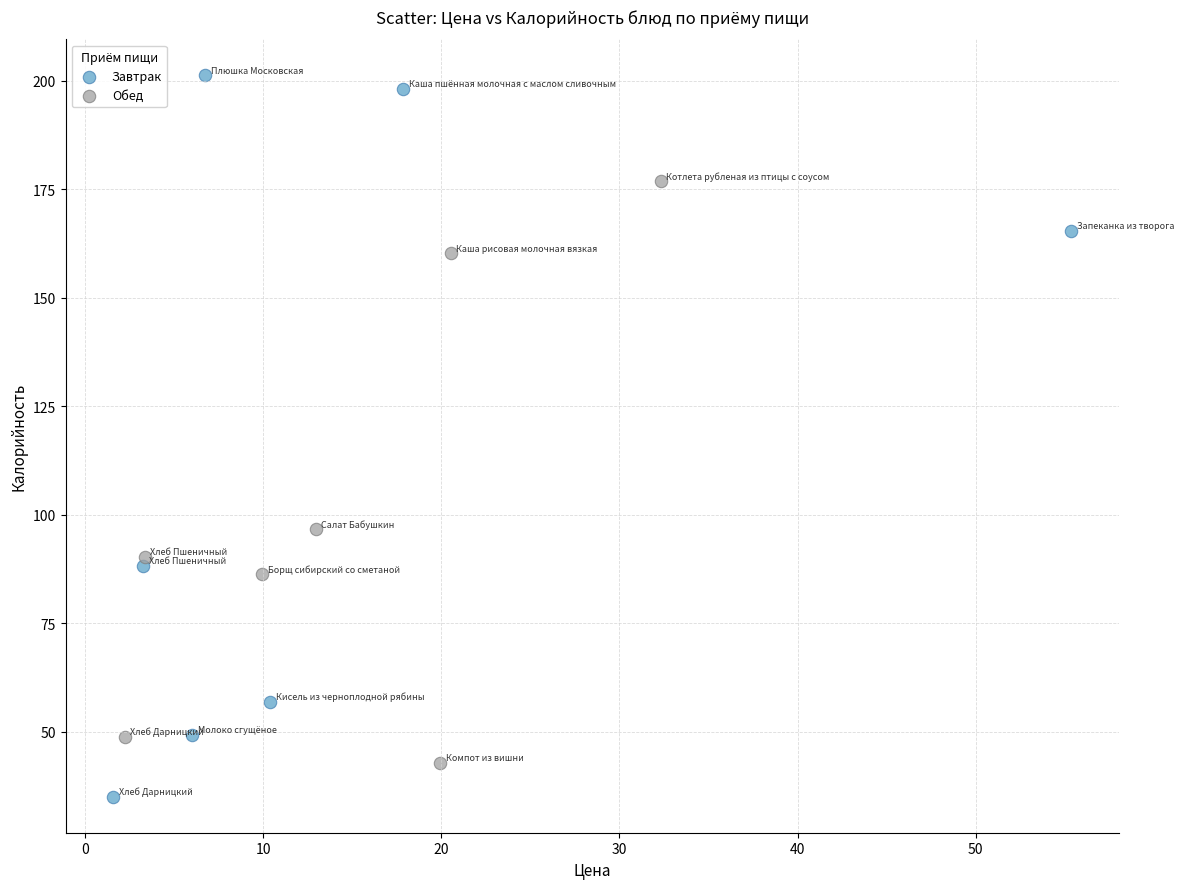

Which series has the widest spread of Y values?

Завтрак